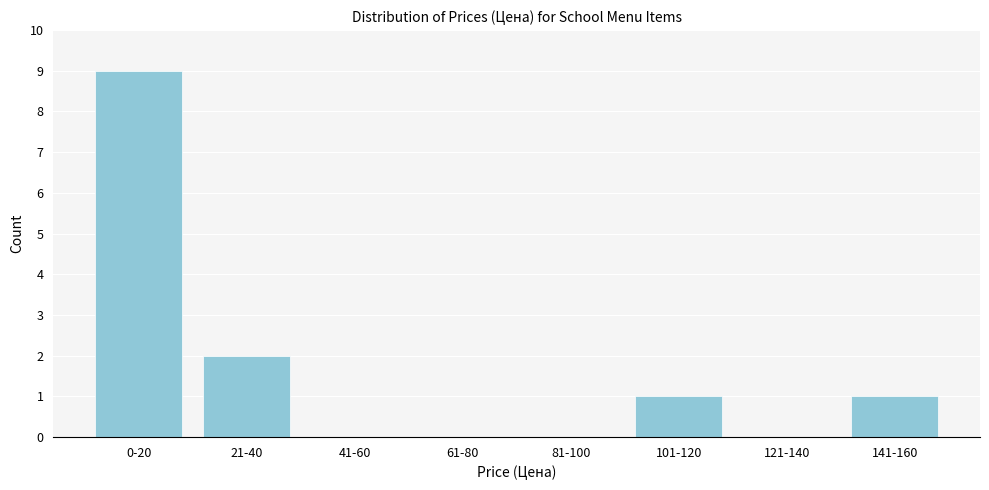

Reading left to right, extract all data points from this chart.

0-20=9	21-40=2	41-60=0	61-80=0	81-100=0	101-120=1	121-140=0	141-160=1